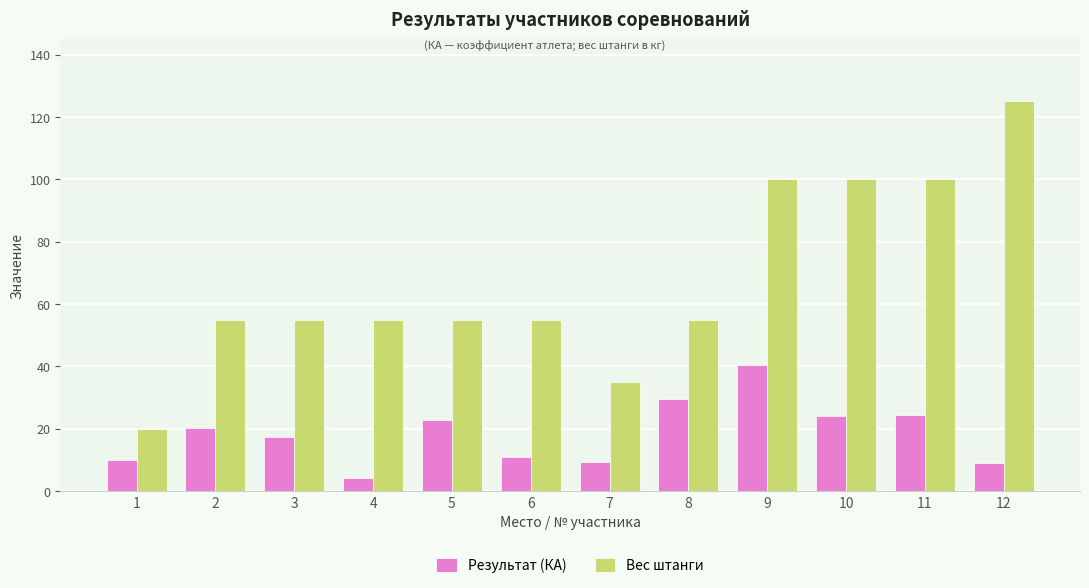

How many bars are there in total?

24